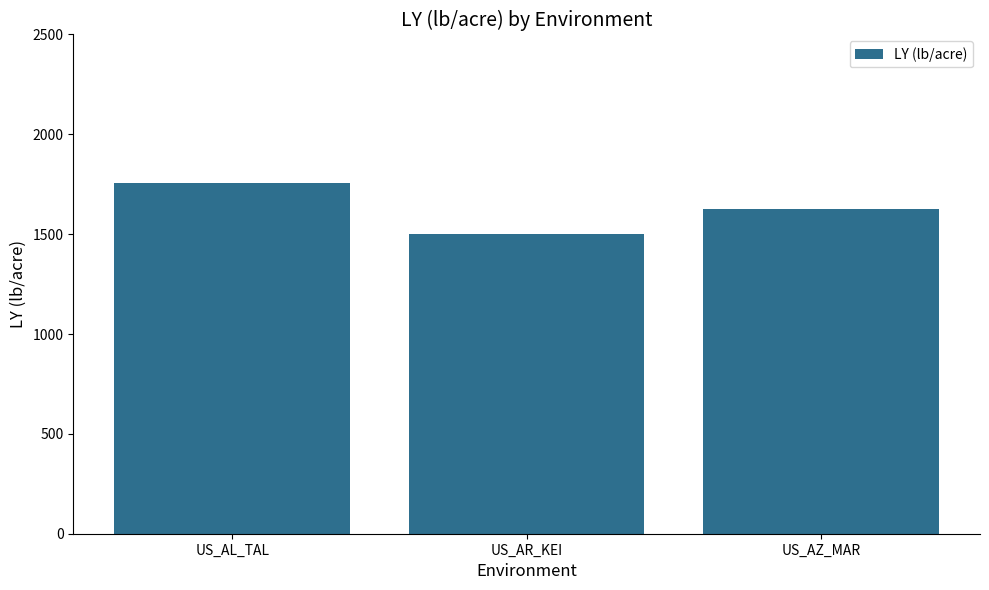

How many bars are there in total?

3